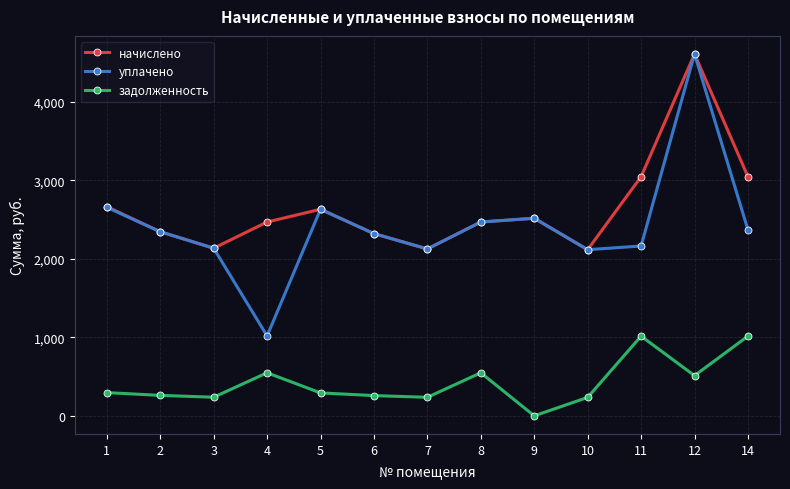

The value of начислено at 11 is 3048.0. True or false?

True